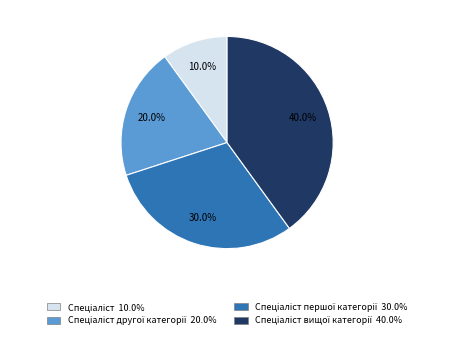

Is there a majority slice in this chart?

No